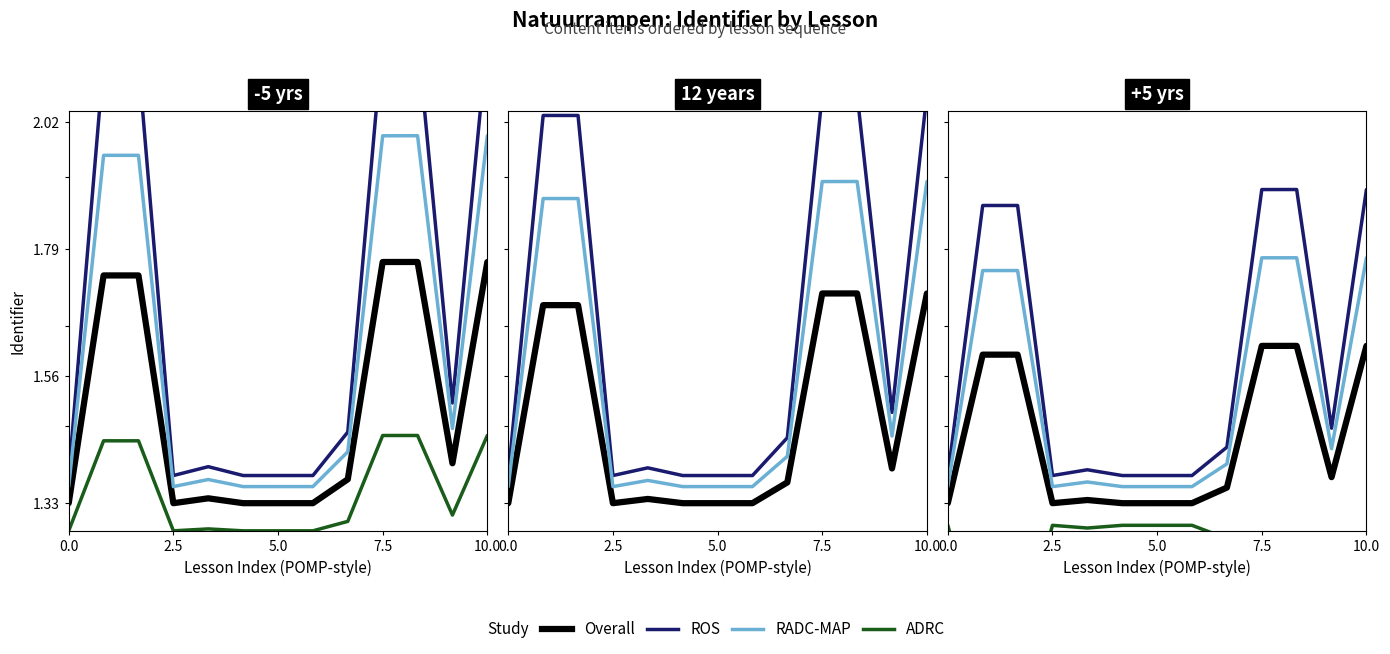

What is the difference between the second highest and second lowest values in the RADC-MAP series?

0.4